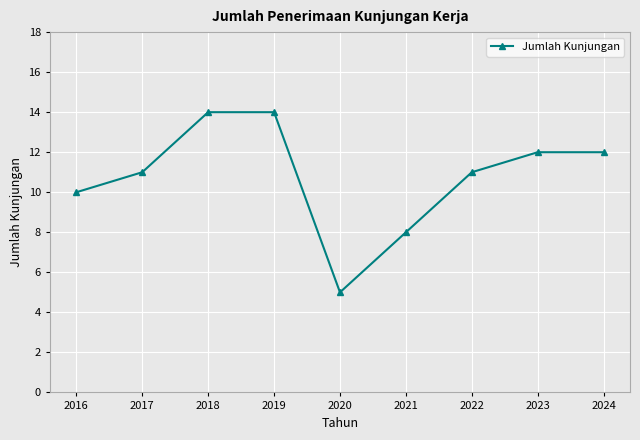

What is the difference between the maximum and minimum values?

9